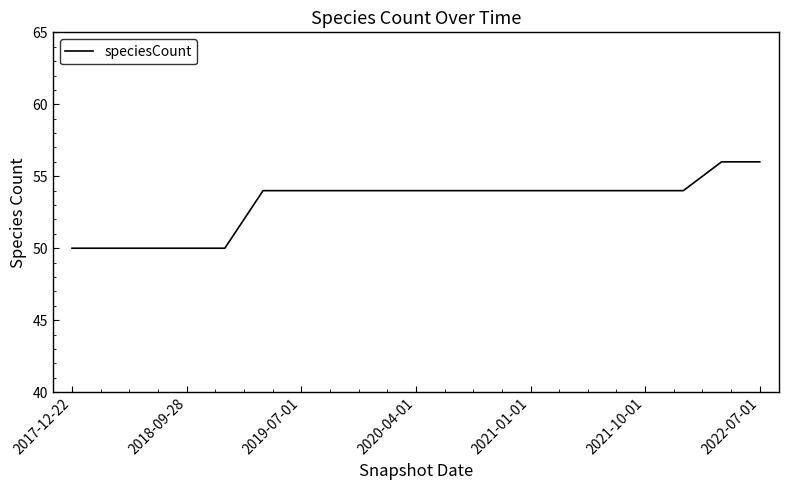

What is the minimum value shown in the chart?

50